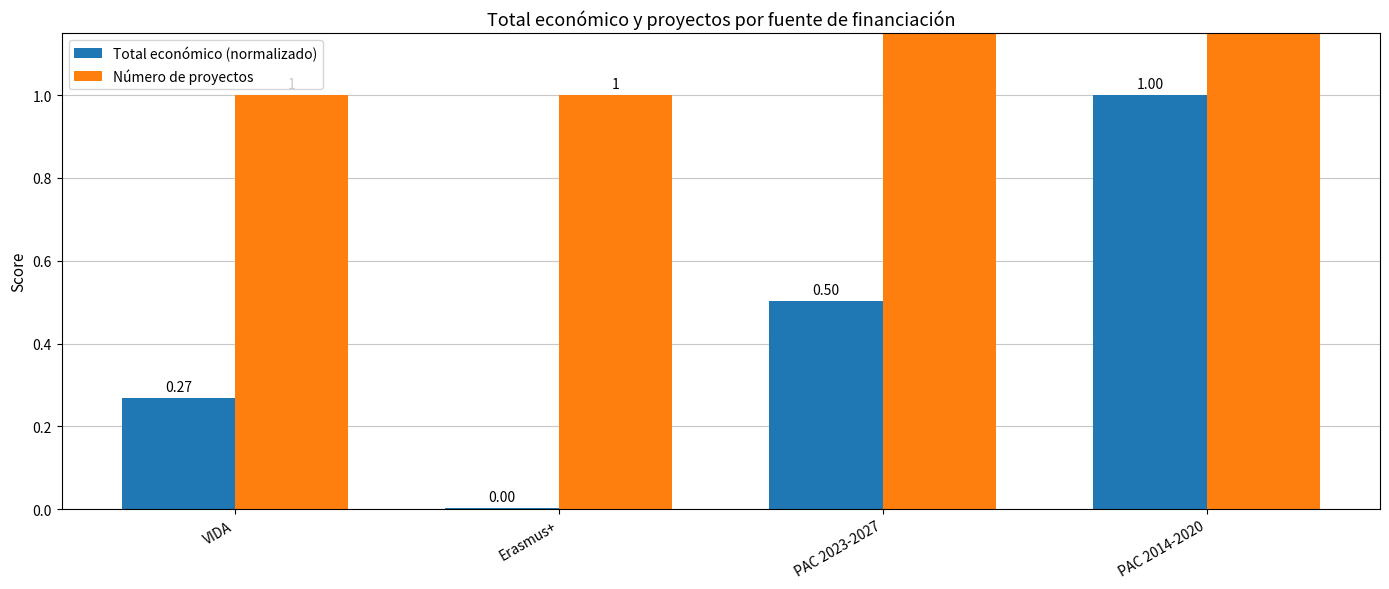

What is the sum of all Total económico (normalizado) values?

1.8